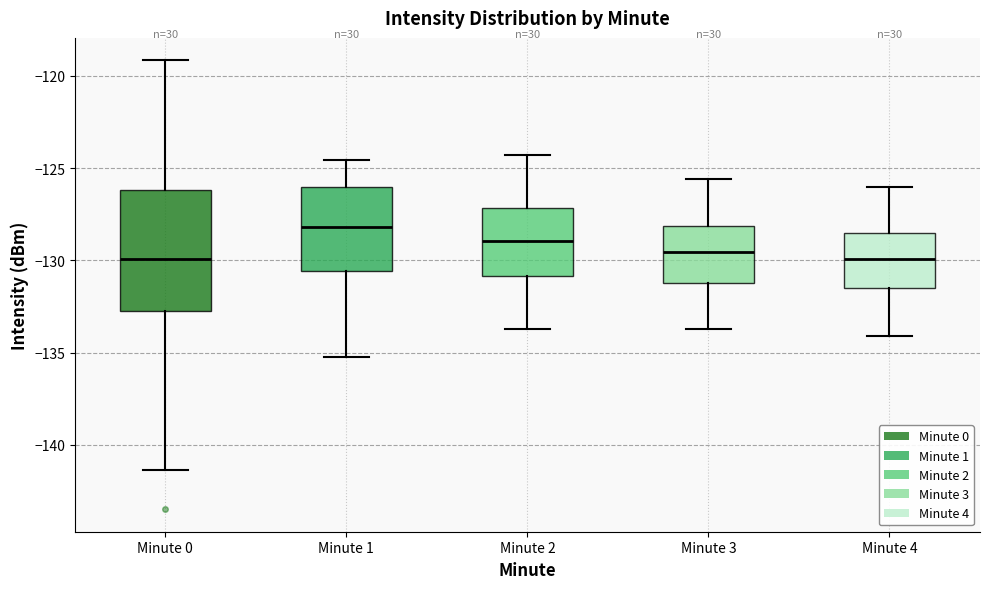

Reading left to right, read every box against the y-axis: the position of its median line, the range the box covers, and the ends of its whiskers. The values are not printed on the chart, so give them approximately, as read against the axis.

Minute 0: median -130.0, box -133.0 to -126.0, whiskers -141.5 to -119.0
Minute 1: median -128.0, box -130.5 to -126.0, whiskers -135.0 to -124.5
Minute 2: median -129.0, box -131.0 to -127.0, whiskers -133.5 to -124.5
Minute 3: median -129.5, box -131.0 to -128.0, whiskers -133.5 to -125.5
Minute 4: median -130.0, box -131.5 to -128.5, whiskers -134.0 to -126.0